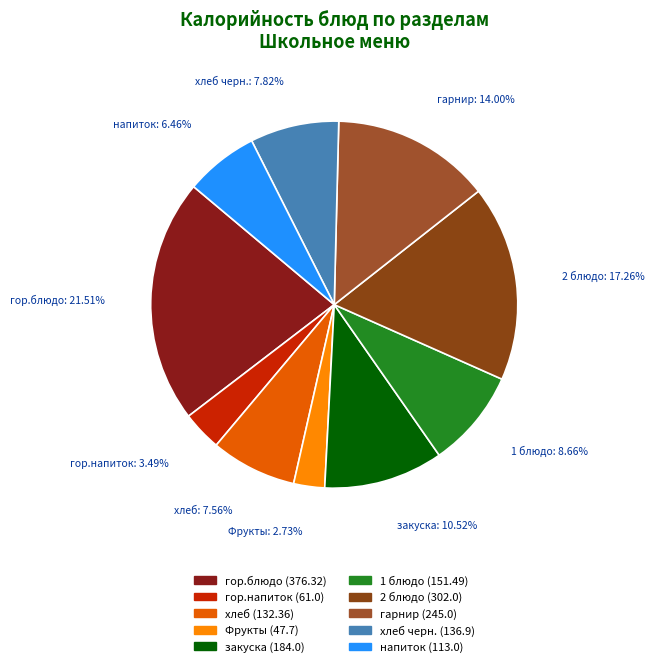

To the nearest percent, what is the difference between the largest and smallest slice percentages?

19%